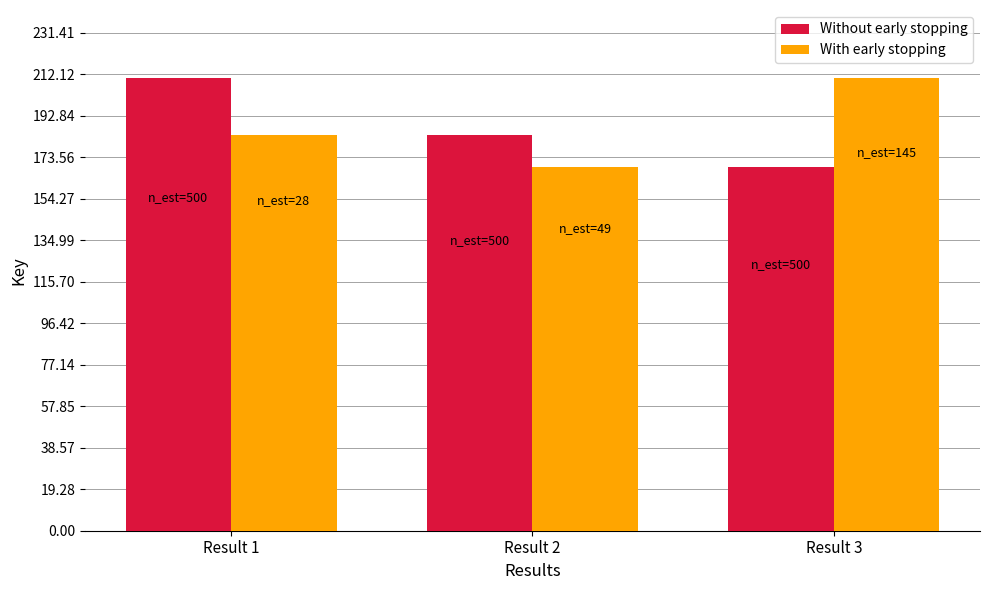

Which series has the largest total across all categories?

Without early stopping